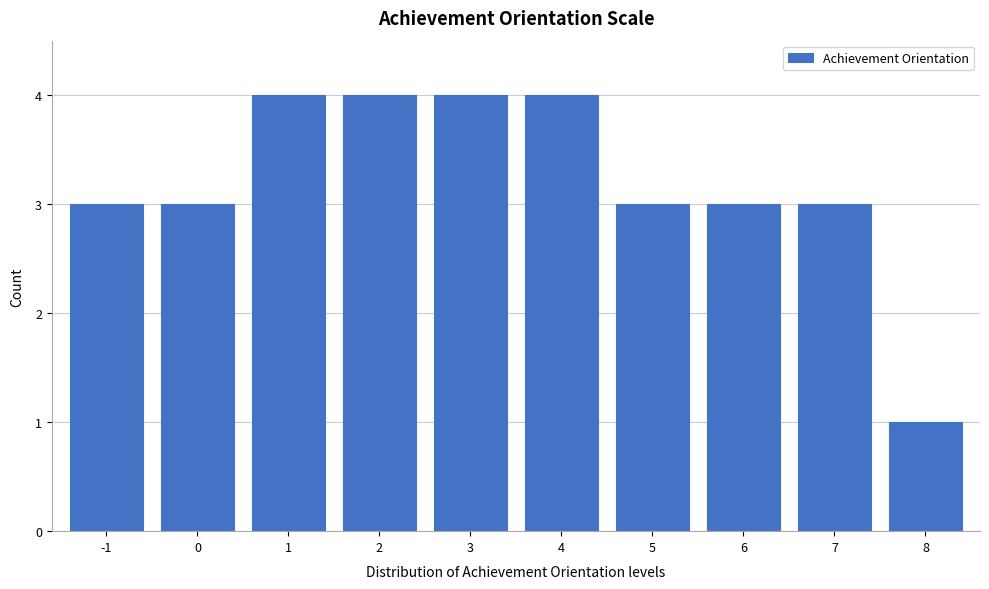

Reading left to right, list all the values displayed in this chart.

3	3	4	4	4	4	3	3	3	1